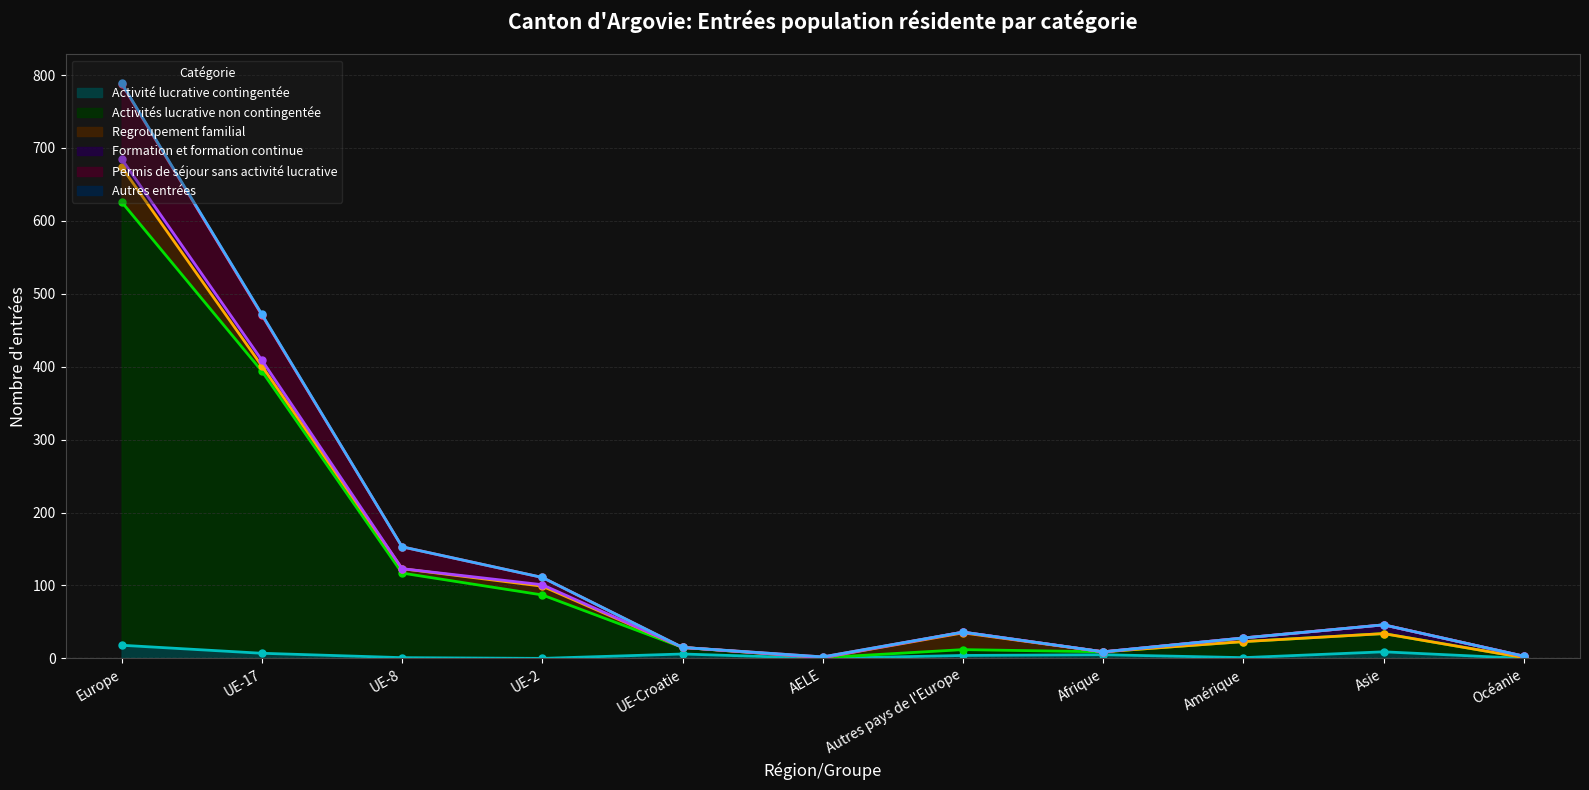

What is the maximum value for Permis de séjour sans activité lucrative?

788